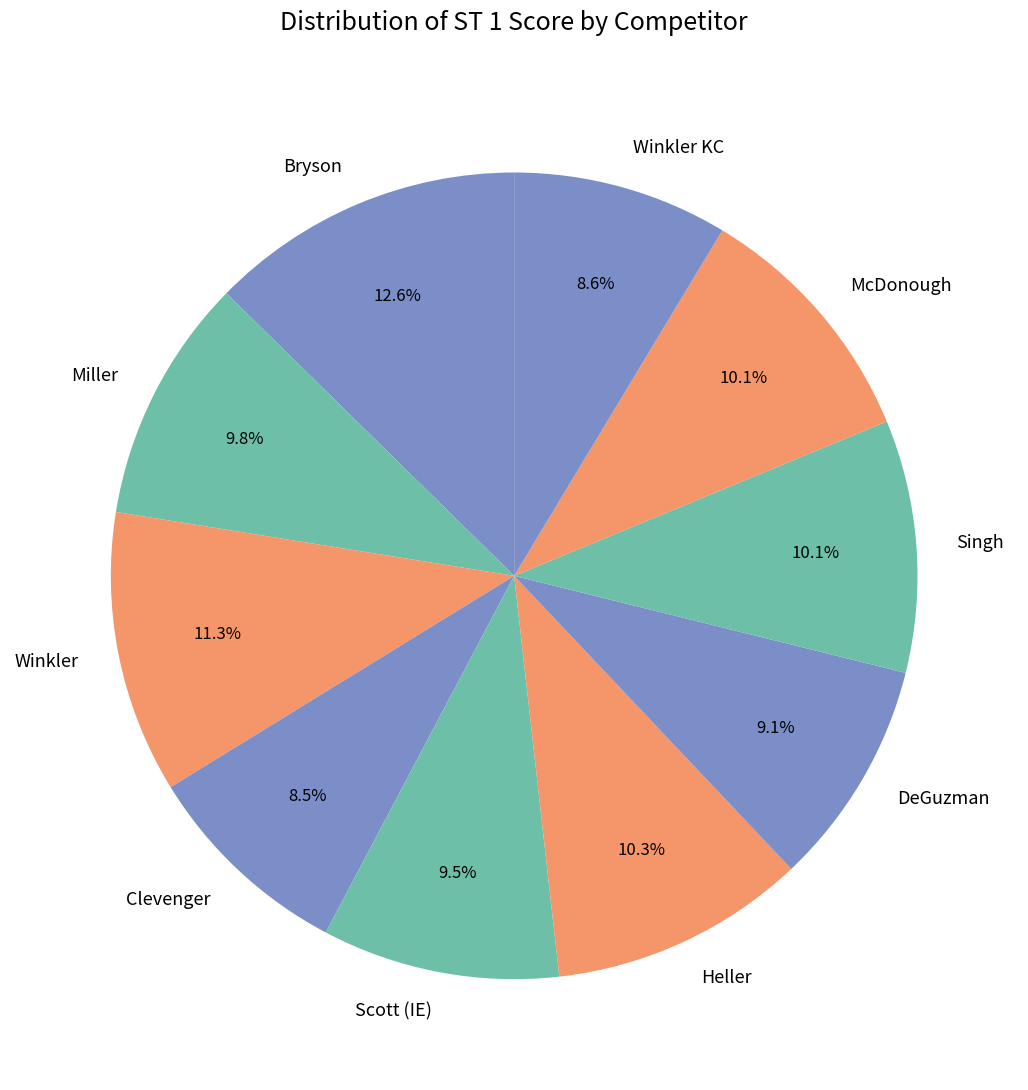

Combined, what portion of the pie is McDonough and Heller?

20.4%